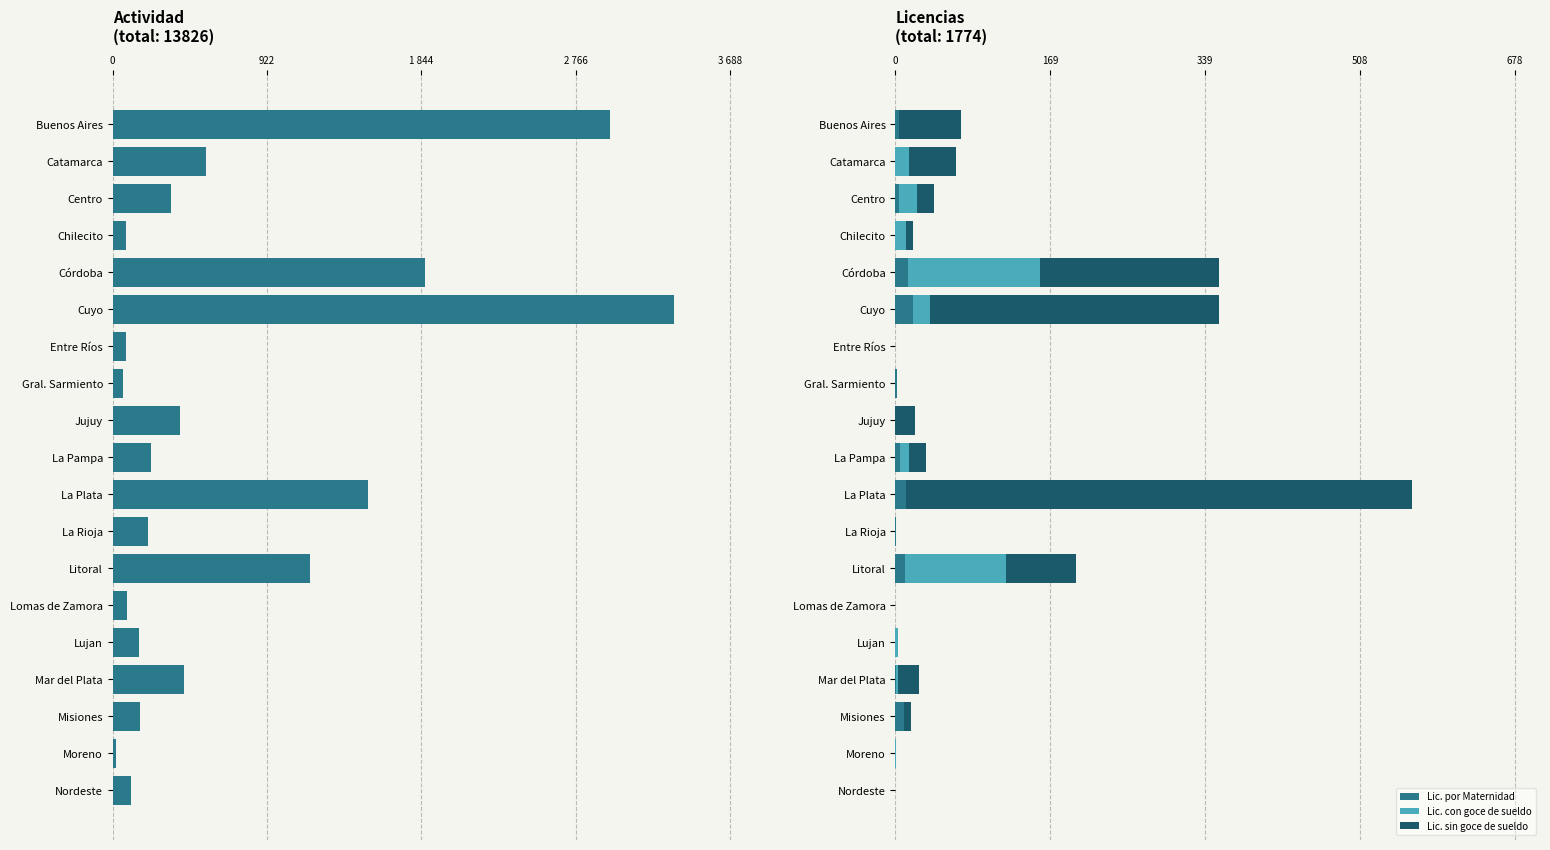

The value of Lic. por Maternidad at Buenos Aires is 4. True or false?

True